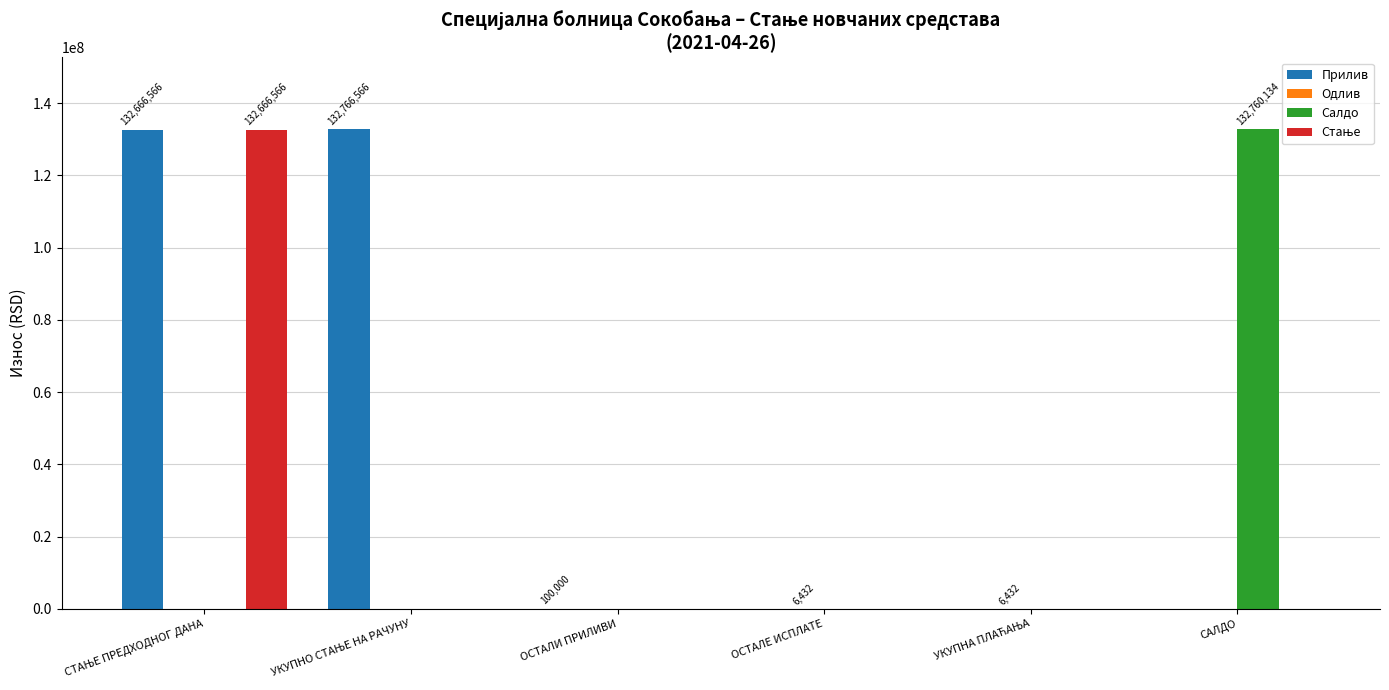

What is the greatest value displayed?

132766565.9